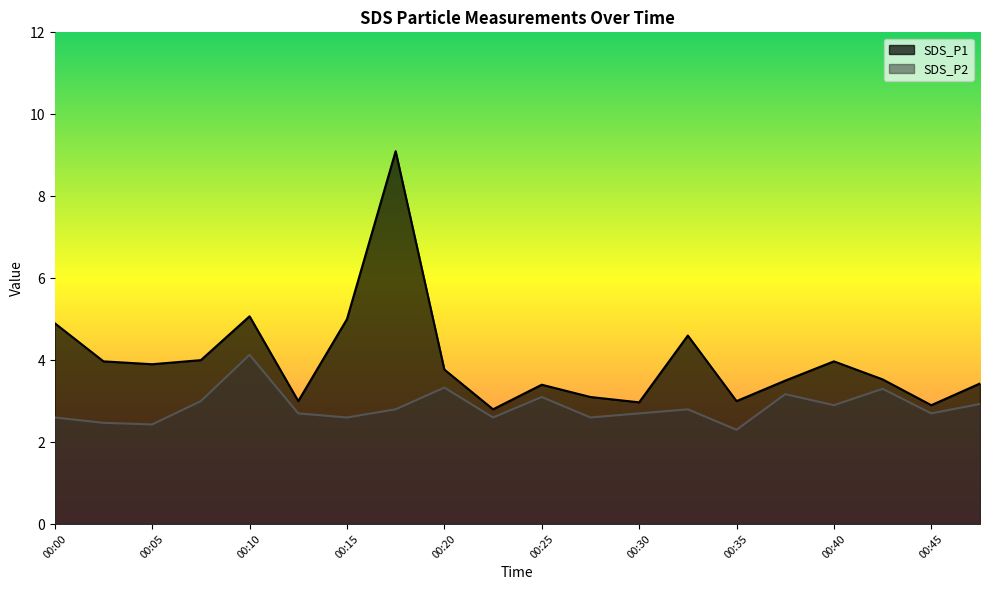

How many interior local peaks does the SDS_P1 series have?

5